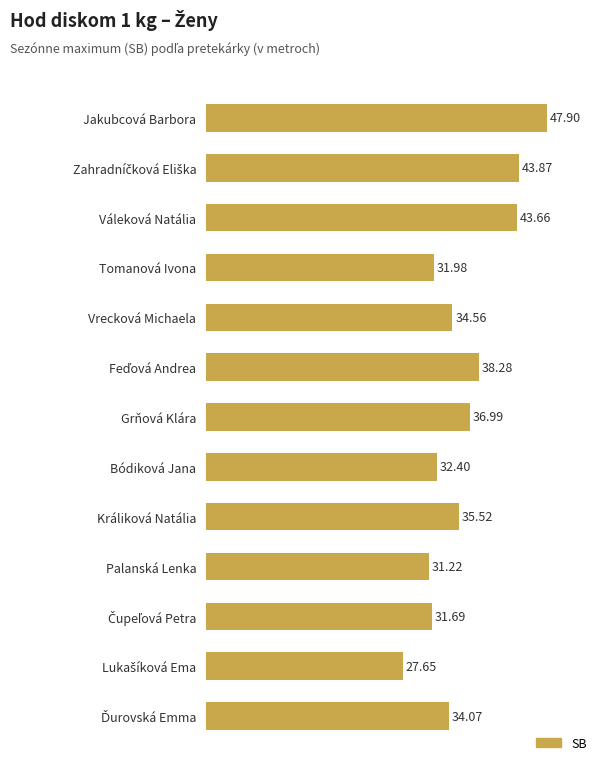

What is the difference between the second highest and minimum values?

16.2